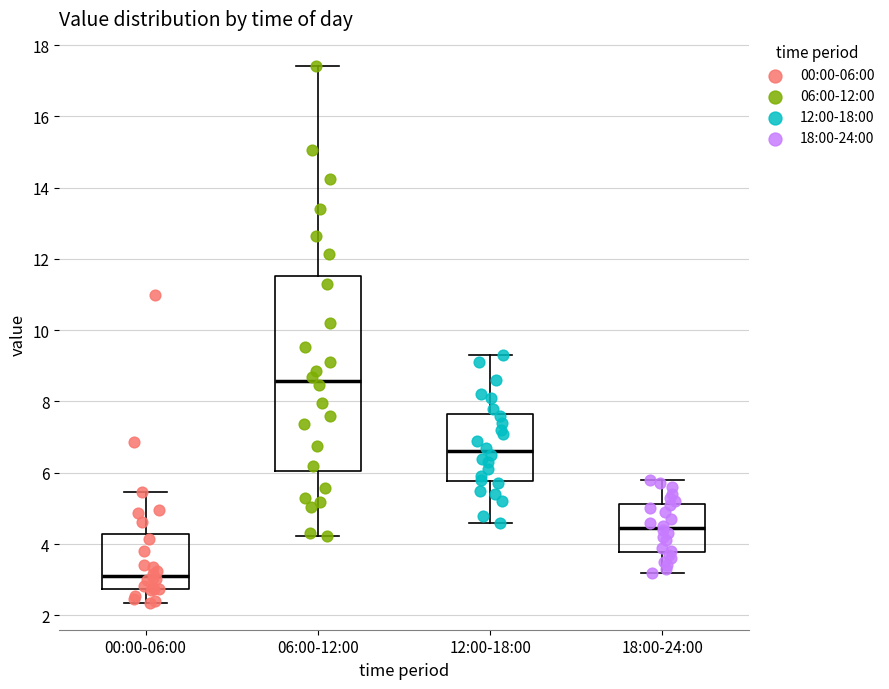

Comparing the boxes themselves (not the whiskers), which one is the tallest?

06:00-12:00